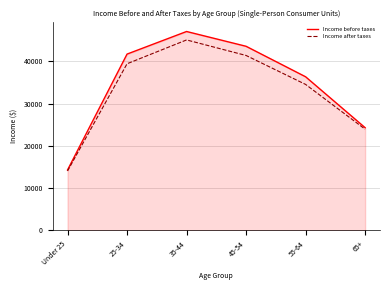

How many lines are shown in the chart?

2